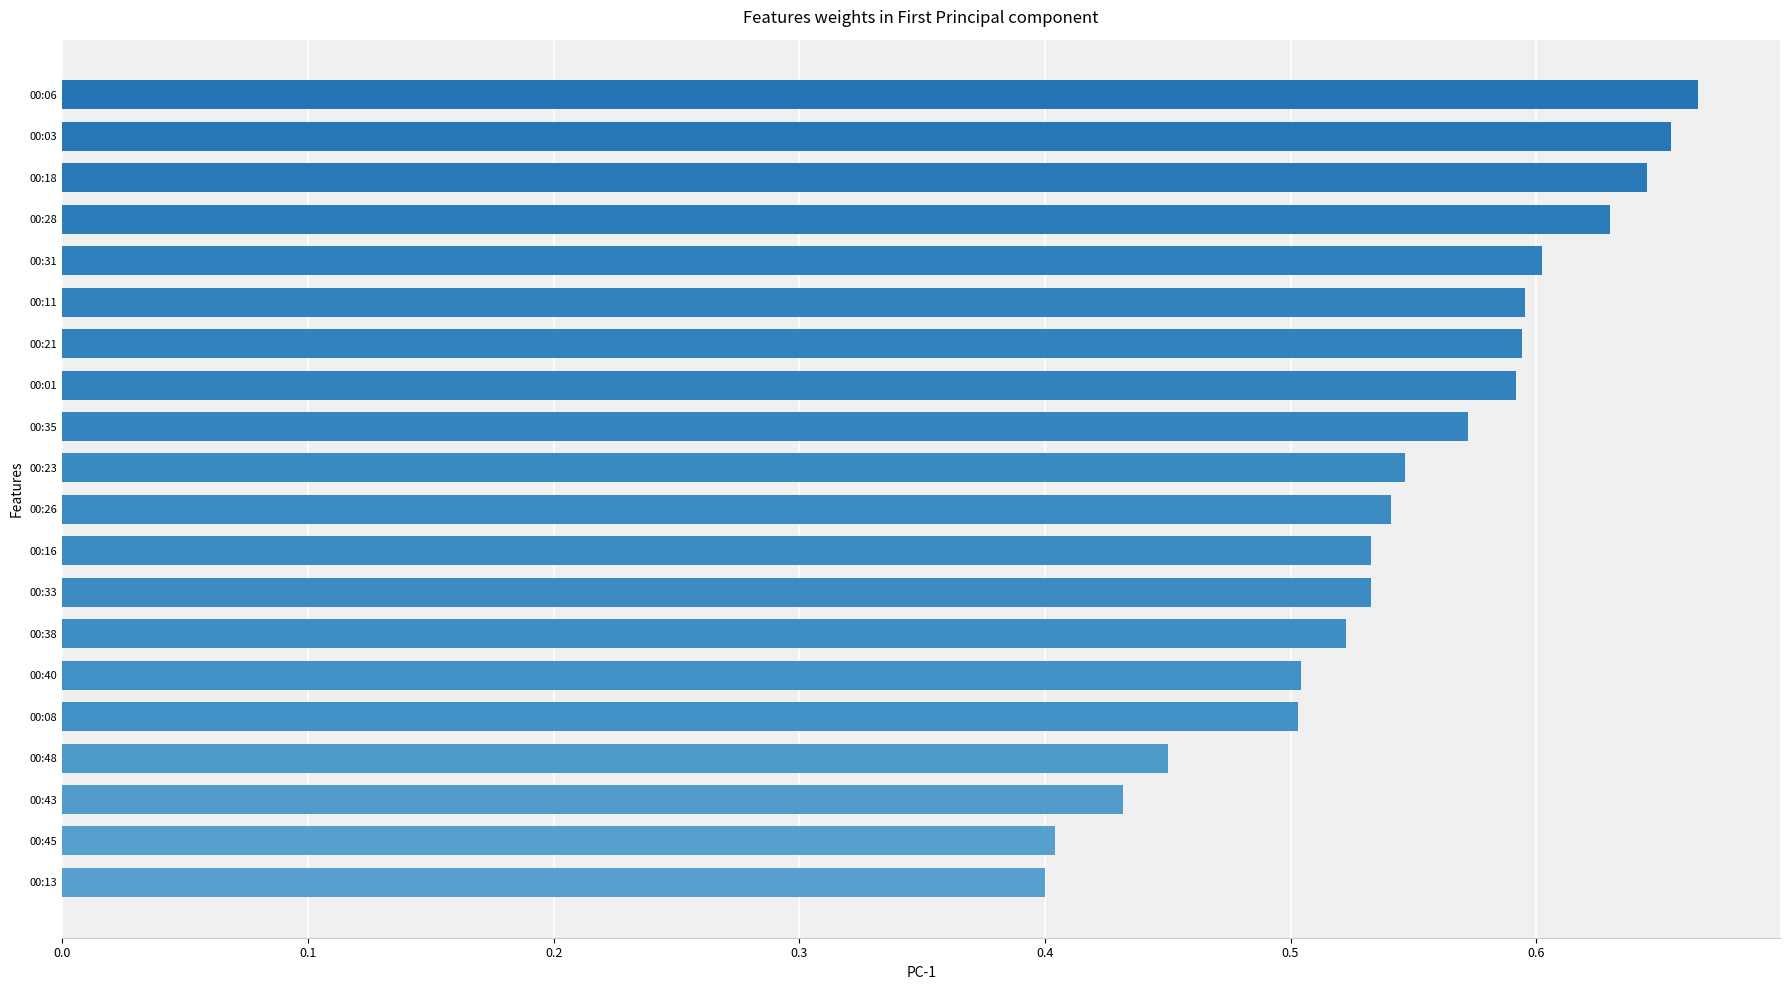

What is the sum of all values?

10.9